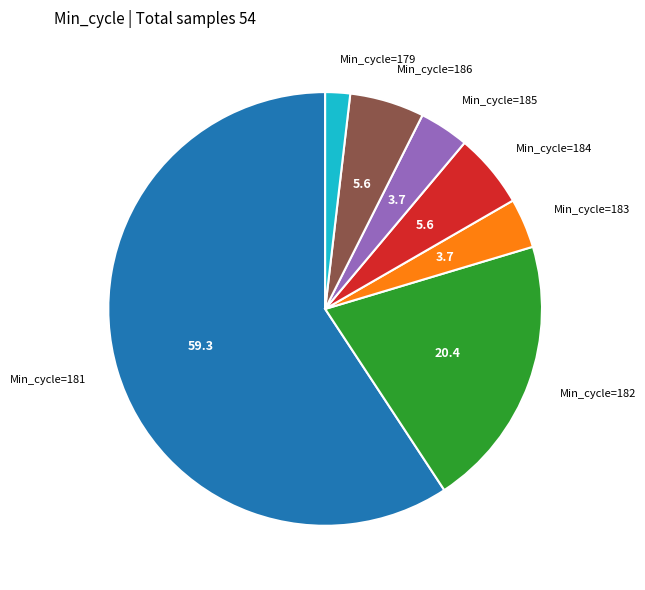

What is the ratio of the value at Min_cycle=181 to the value at Min_cycle=185?

16.0